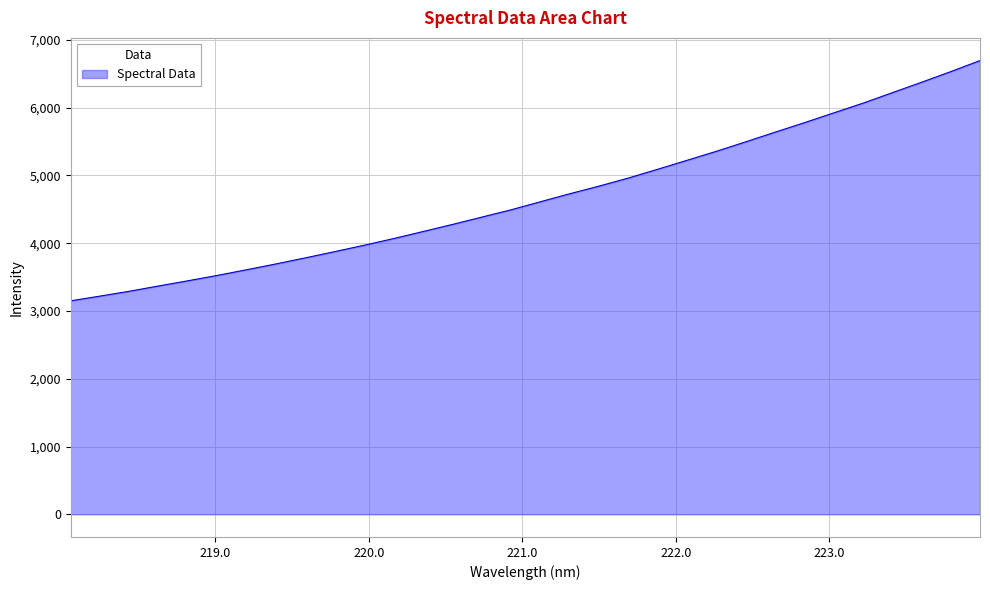

What is the smallest value displayed?

3149.8